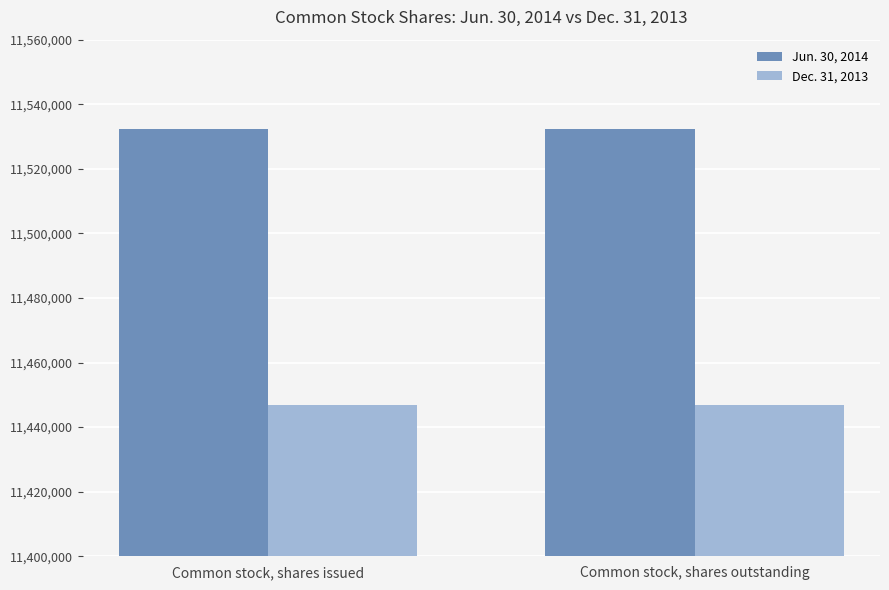

What is the average value of the Jun. 30, 2014 series?

11532289